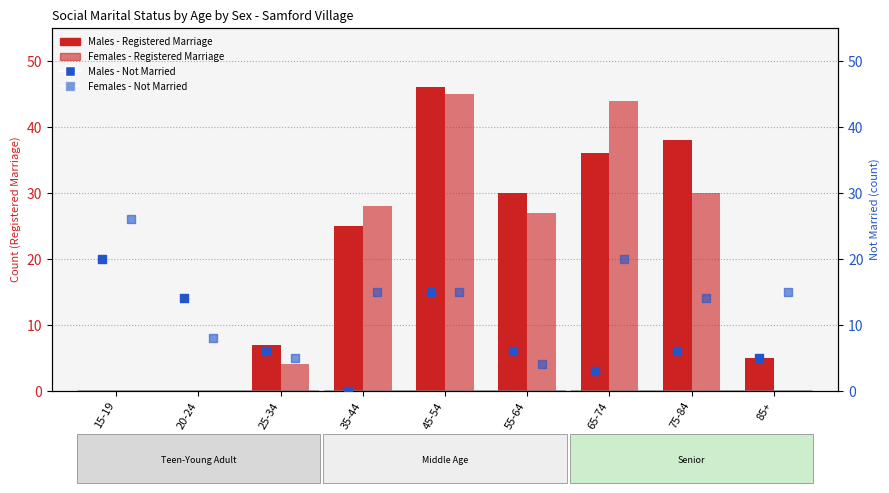

What are all the series names shown in the legend?

Males - Registered Marriage, Females - Registered Marriage, Males - Not Married, Females - Not Married